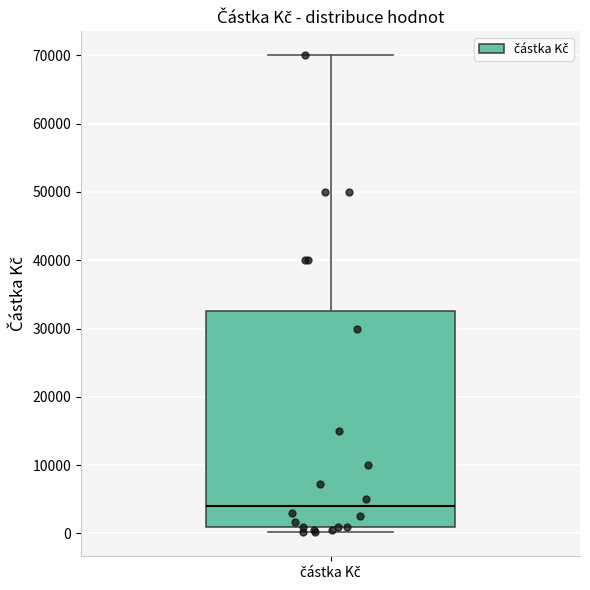

Transcribe this box plot: give where the median line is, the range the box spans, and where the two whiskers end, as read against the y-axis. The values are not printed on the chart, so give them approximately, as read against the axis.

median 4000, box 1000 to 33000, whiskers 0 to 70000